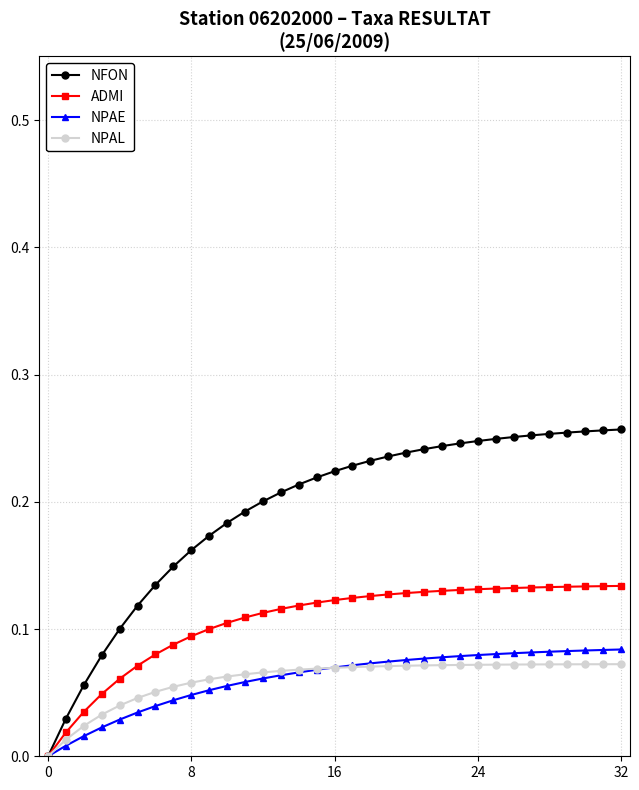

Which series has the largest total across all categories?

NFON